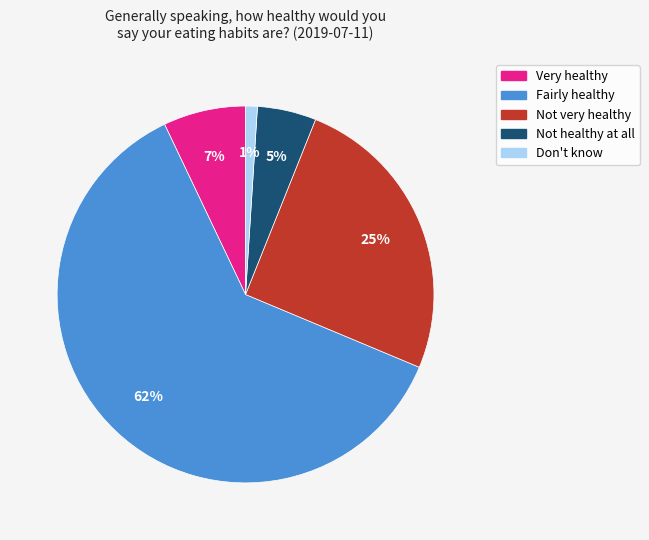

To the nearest percent, what is the difference between the Fairly healthy and Not healthy at all slice percentages?

57%